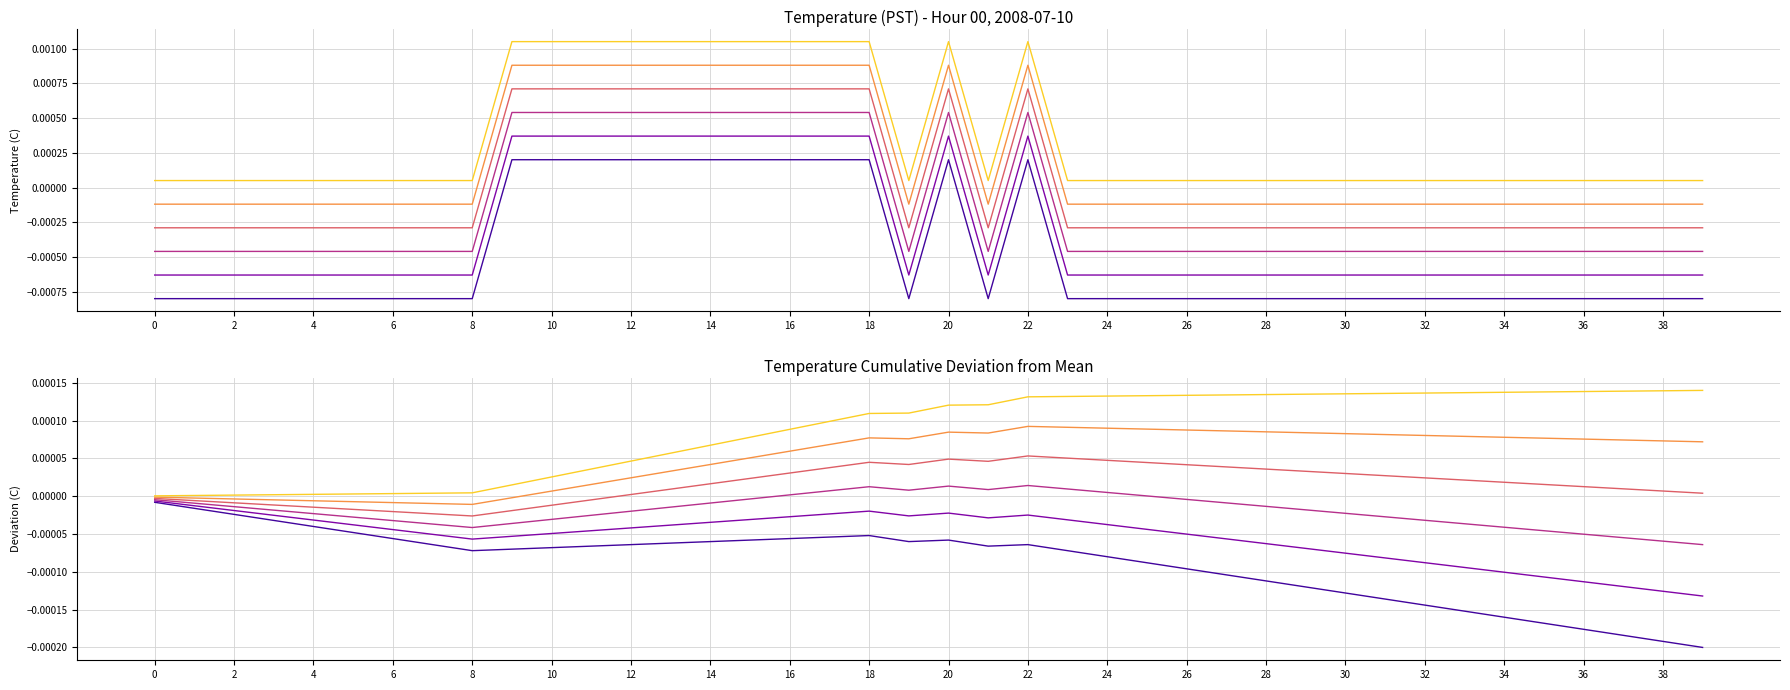

Reading right to left, list all the values displayed in this chart.

Hour 0 avg per minute: -0.0	-0.0	-0.0	-0.0	-0.0	-0.0	-0.0	-0.0	-0.0	-0.0	-0.0	-0.0	-0.0	-0.0	-0.0	-0.0	-0.0	-0.0	-0.0	-0.0	-0.0	-0.0	-0.0	-0.0	-0.0	-0.0	-0.0	-0.0	-0.0	-0.0	-0.0	-0.0	-0.0	-0.0	-0.0	-0.0	-0.0	-0.0	-0.0	-0.0
Shifted +0.02: -0.0	-0.0	-0.0	-0.0	-0.0	-0.0	-0.0	-0.0	-0.0	-0.0	-0.0	-0.0	-0.0	-0.0	-0.0	-0.0	-0.0	-0.0	-0.0	-0.0	-0.0	-0.0	-0.0	-0.0	-0.0	-0.0	-0.0	-0.0	-0.0	-0.0	-0.0	-0.0	-0.0	-0.0	-0.0	-0.0	-0.0	-0.0	-0.0	-0.0
Shifted +0.04: -0.0	-0.0	-0.0	-0.0	-0.0	-0.0	-0.0	-0.0	-0.0	-0.0	-0.0	-0.0	-0.0	-0.0	0.0	0.0	0.0	0.0	0.0	0.0	0.0	0.0	0.0	0.0	-0.0	-0.0	-0.0	-0.0	-0.0	-0.0	-0.0	-0.0	-0.0	-0.0	-0.0	-0.0	-0.0	-0.0	-0.0	-0.0
Shifted +0.06: 0.0	0.0	0.0	0.0	0.0	0.0	0.0	0.0	0.0	0.0	0.0	0.0	0.0	0.0	0.0	0.0	0.0	0.0	0.0	0.0	0.0	0.0	0.0	0.0	0.0	0.0	0.0	0.0	-0.0	-0.0	-0.0	-0.0	-0.0	-0.0	-0.0	-0.0	-0.0	-0.0	-0.0	-0.0
Shifted +0.08: 0.0	0.0	0.0	0.0	0.0	0.0	0.0	0.0	0.0	0.0	0.0	0.0	0.0	0.0	0.0	0.0	0.0	0.0	0.0	0.0	0.0	0.0	0.0	0.0	0.0	0.0	0.0	0.0	0.0	0.0	-0.0	-0.0	-0.0	-0.0	-0.0	-0.0	-0.0	-0.0	-0.0	-0.0
Shifted +0.10: 0.0	0.0	0.0	0.0	0.0	0.0	0.0	0.0	0.0	0.0	0.0	0.0	0.0	0.0	0.0	0.0	0.0	0.0	0.0	0.0	0.0	0.0	0.0	0.0	0.0	0.0	0.0	0.0	0.0	0.0	0.0	0.0	0.0	0.0	0.0	0.0	0.0	0.0	0.0	0.0